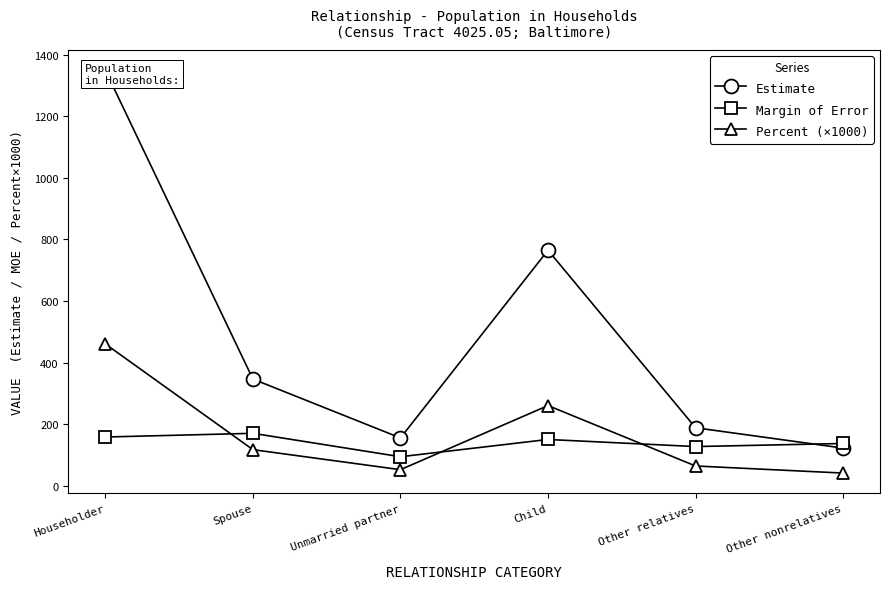

How many categories are shown in the chart?

6